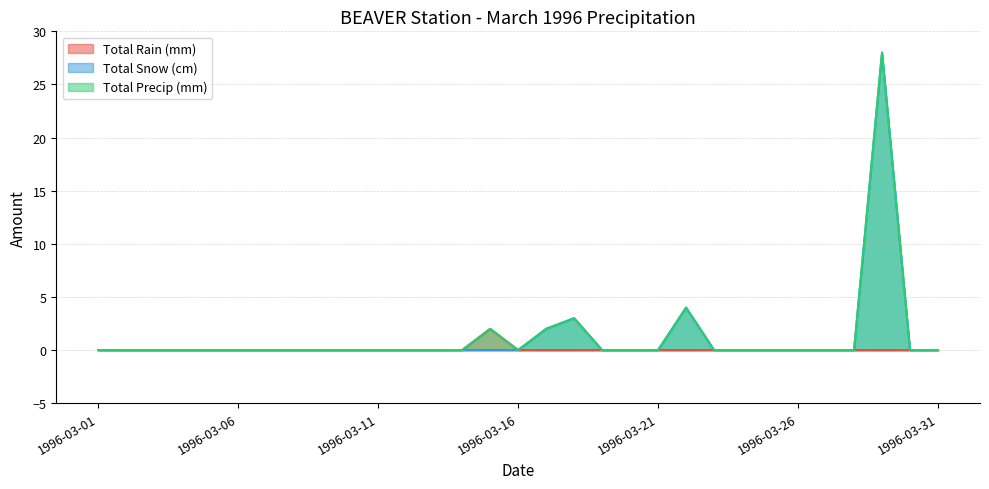

What is the average value of the Total Snow (cm) series?

1